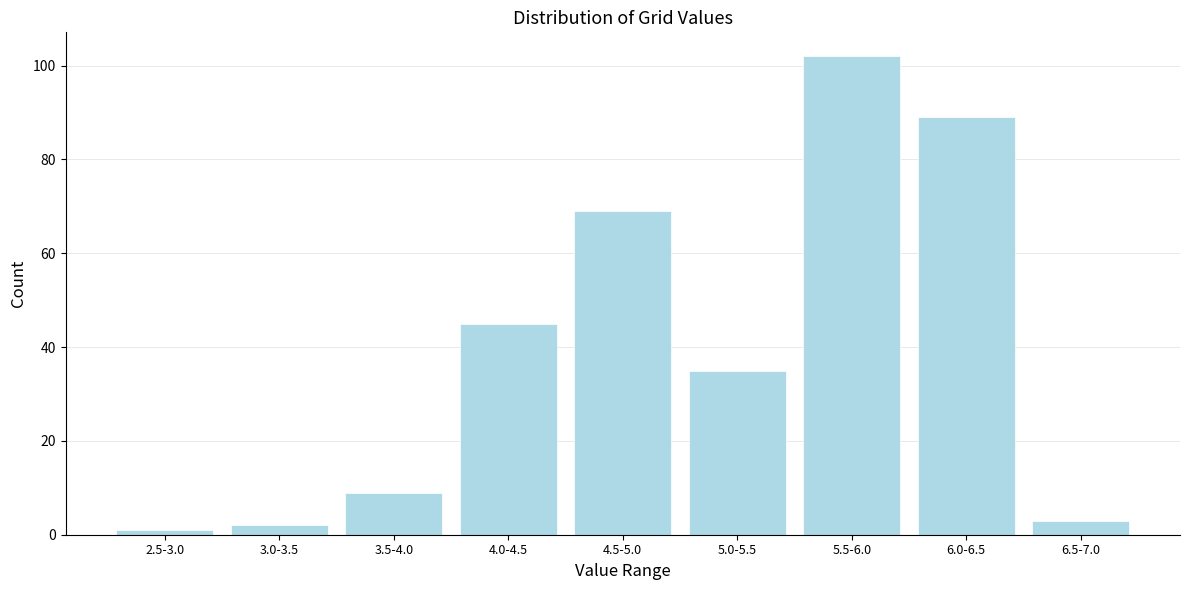

Reading right to left, list all the values displayed in this chart.

3	89	102	35	69	45	9	2	1